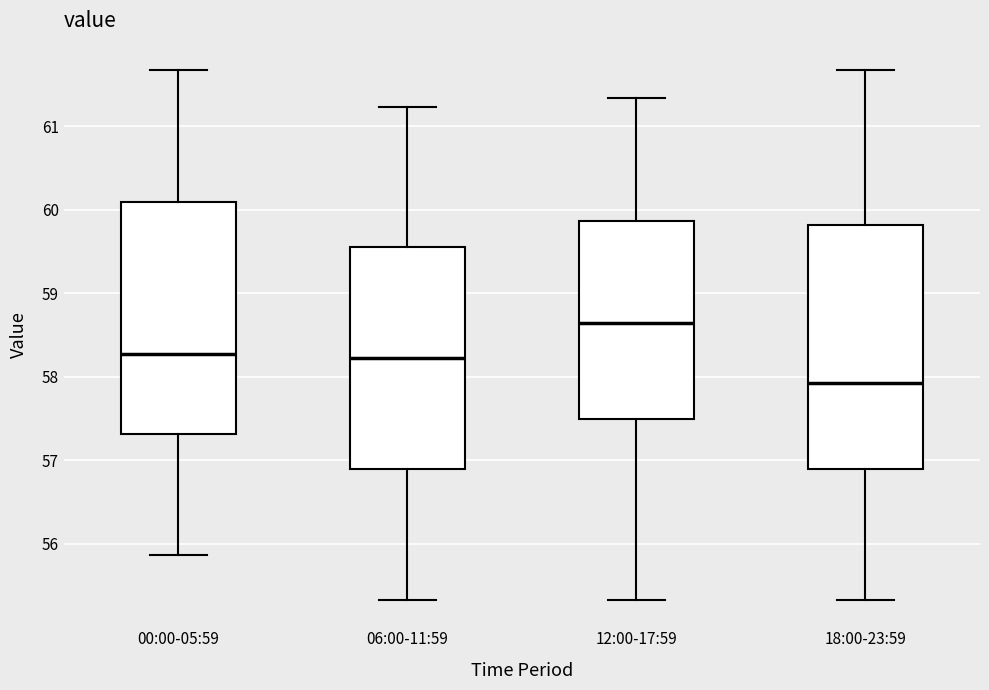

Which box's median line is the lowest?

18:00-23:59